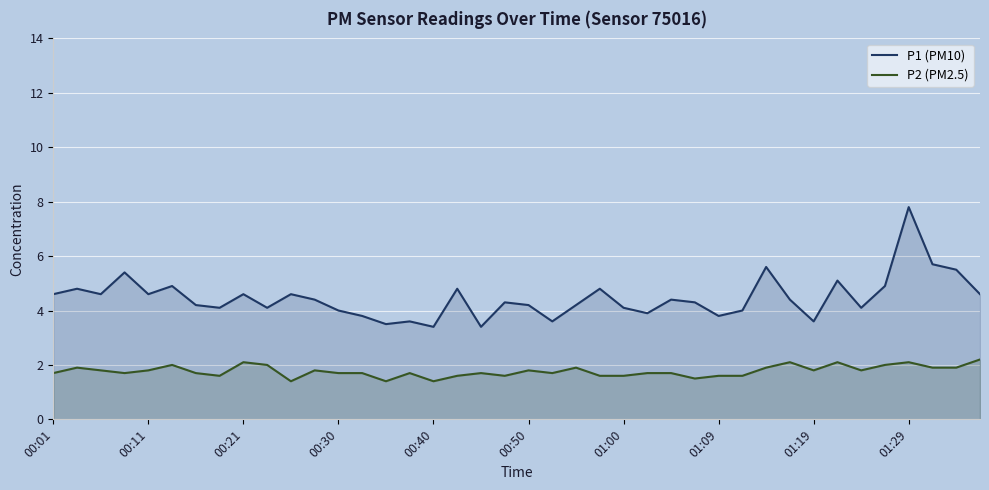

Which series has the largest range (max minus min)?

P1 (PM10)